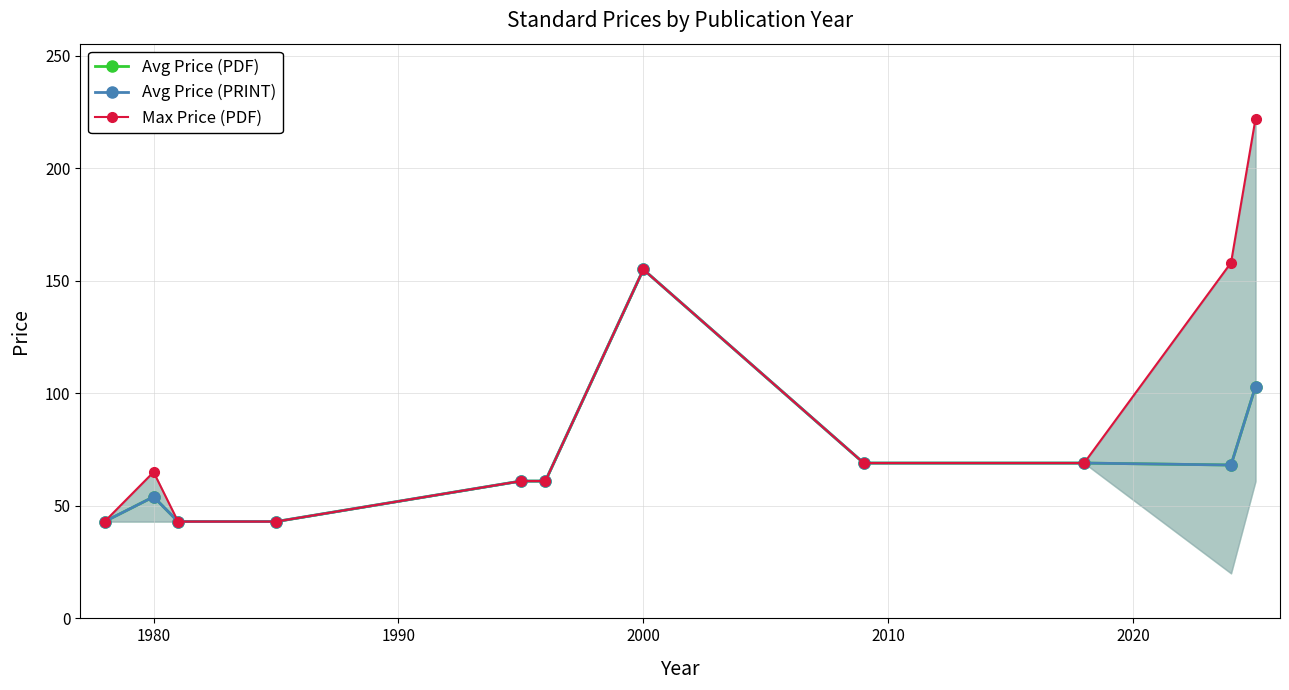

How many interior local peaks does the Avg Price (PDF) series have?

2